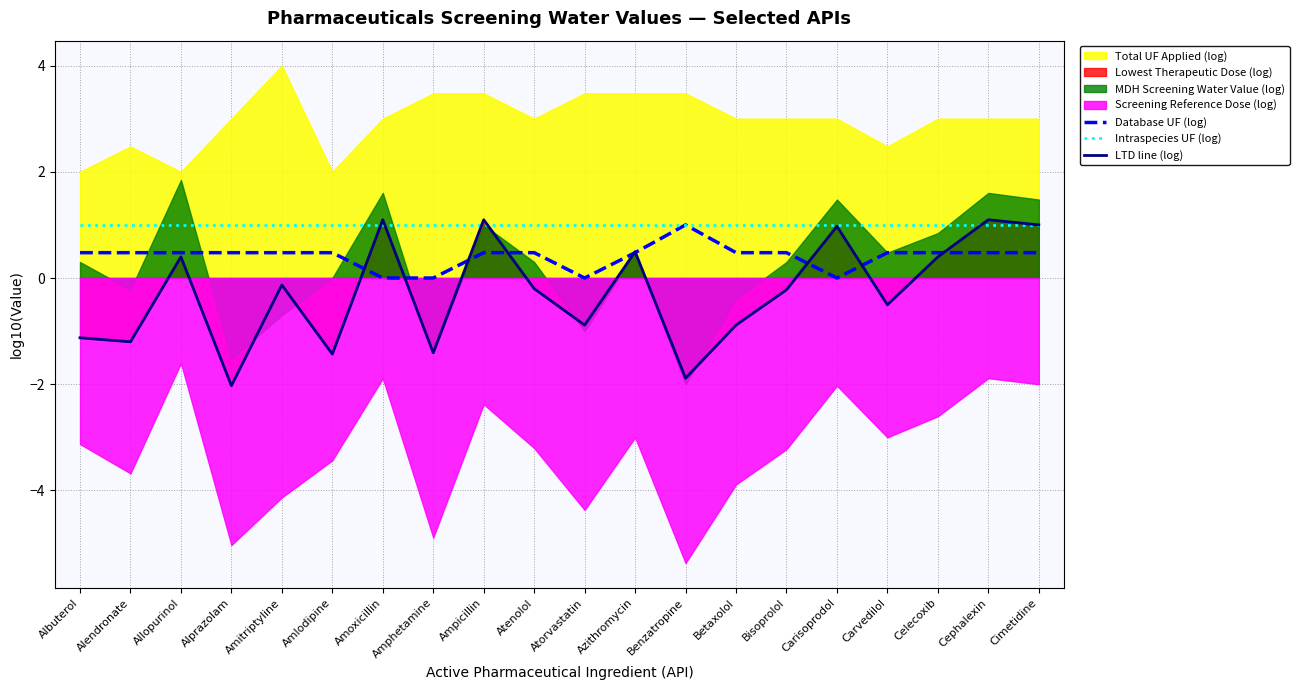

Is it true that LTD line (log) equals 1.0 at Carisoprodol?

True